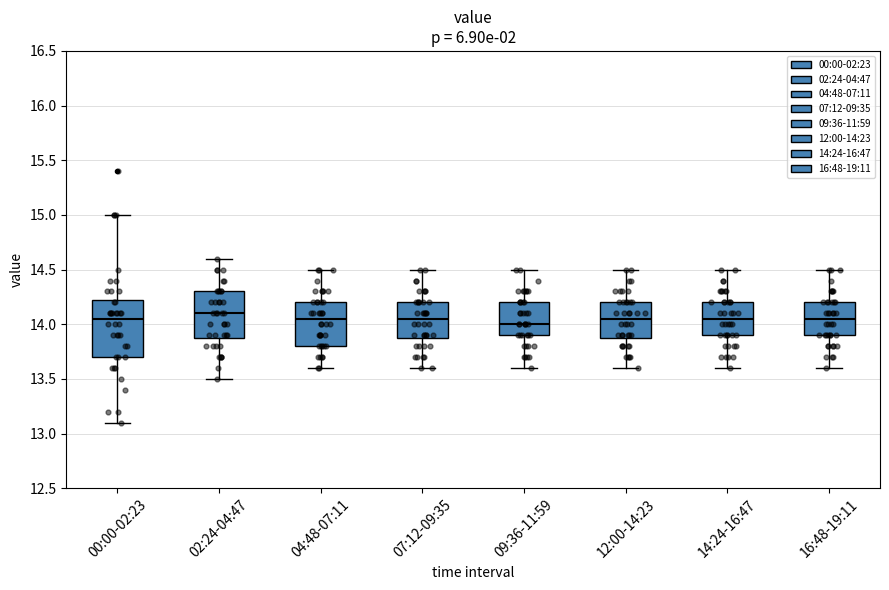

Reading left to right, transcribe this box plot: for each box, give where its median line is, the range the box spans, and where its two whiskers end, as read against the y-axis. The values are not printed on the chart, so give them approximately, as read against the axis.

00:00-02:23: median 14.05, box 13.70 to 14.25, whiskers 13.10 to 15.00
02:24-04:47: median 14.10, box 13.90 to 14.30, whiskers 13.50 to 14.60
04:48-07:11: median 14.05, box 13.80 to 14.20, whiskers 13.60 to 14.50
07:12-09:35: median 14.05, box 13.90 to 14.20, whiskers 13.60 to 14.50
09:36-11:59: median 14.00, box 13.90 to 14.20, whiskers 13.60 to 14.50
12:00-14:23: median 14.05, box 13.90 to 14.20, whiskers 13.60 to 14.50
14:24-16:47: median 14.05, box 13.90 to 14.20, whiskers 13.60 to 14.50
16:48-19:11: median 14.05, box 13.90 to 14.20, whiskers 13.60 to 14.50